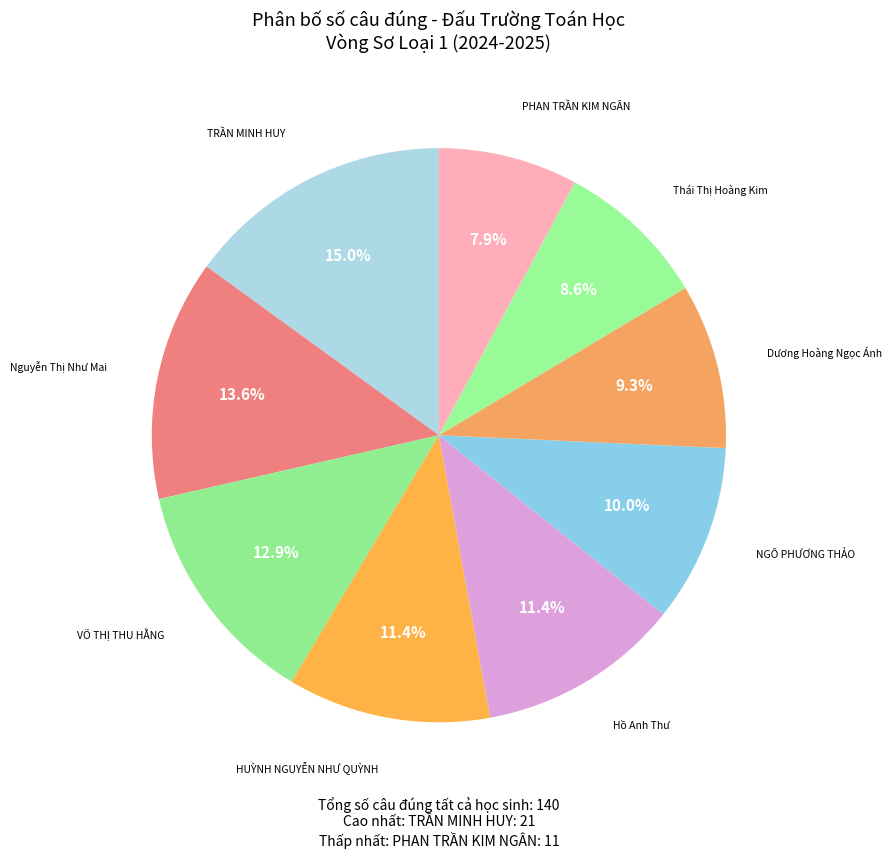

Which category has the smallest portion of the pie?

PHAN TRẦN KIM NGÂN